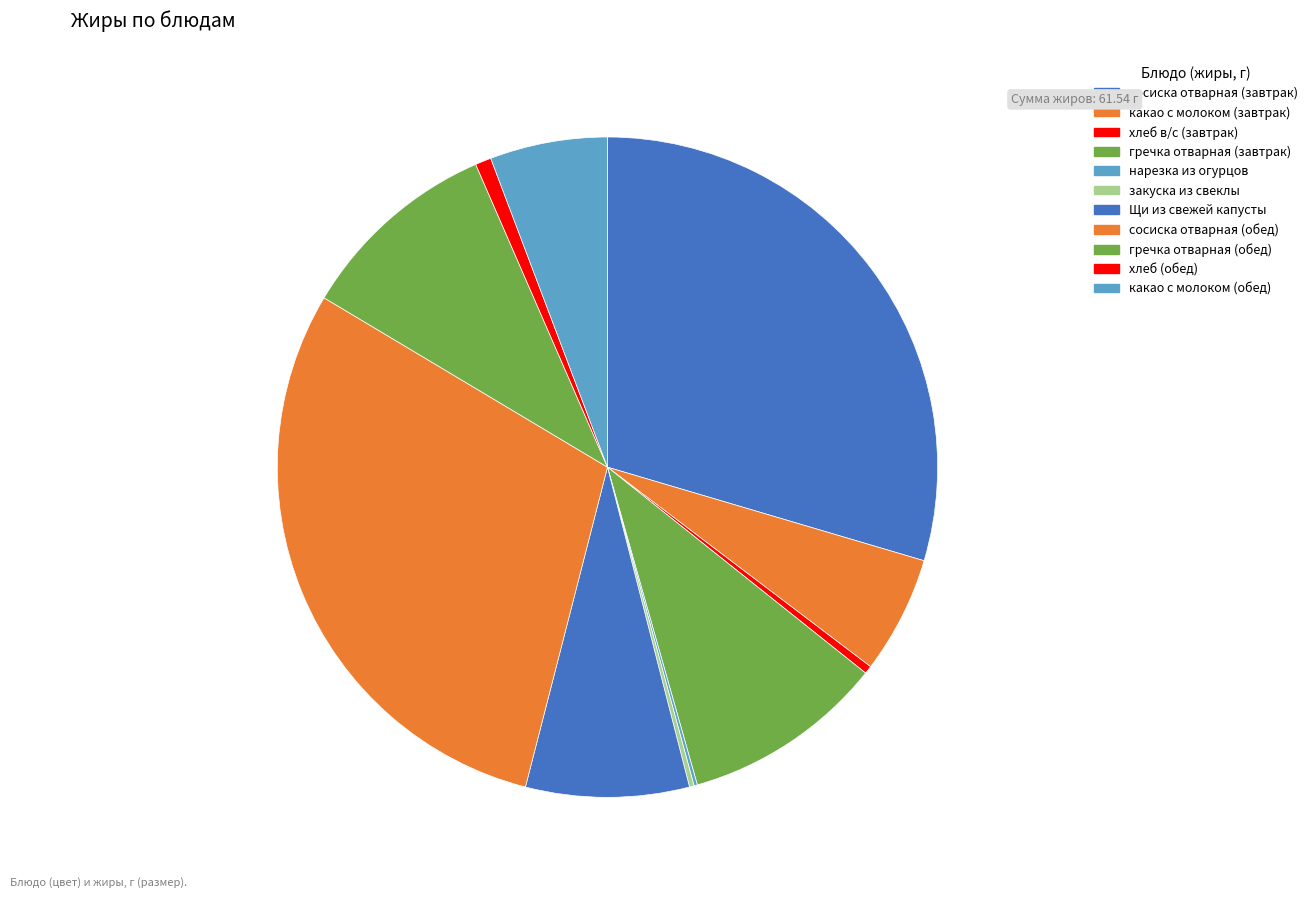

To the nearest percent, what is the difference between the largest and smallest slice percentages?

29%